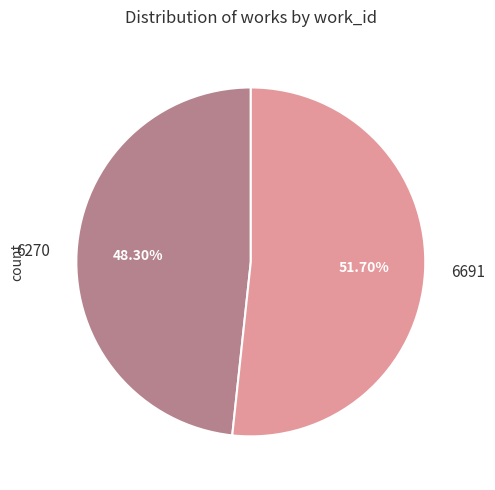

What is the majority slice?

6691